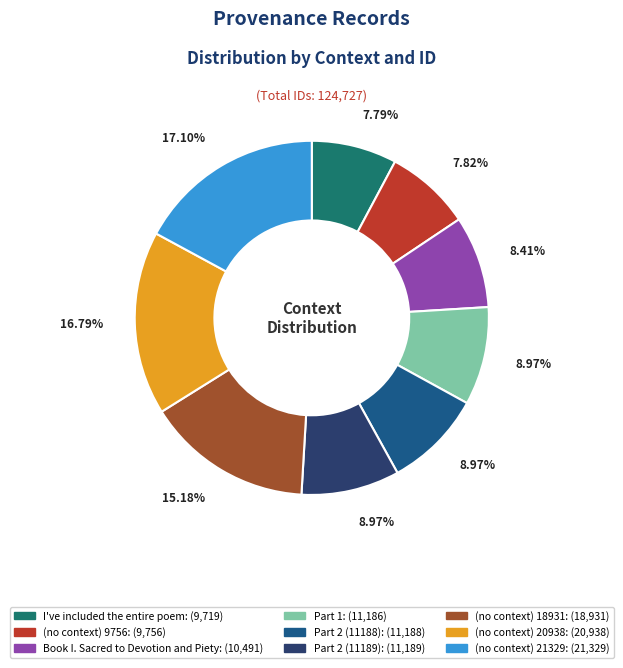

Does any single category account for the majority?

No